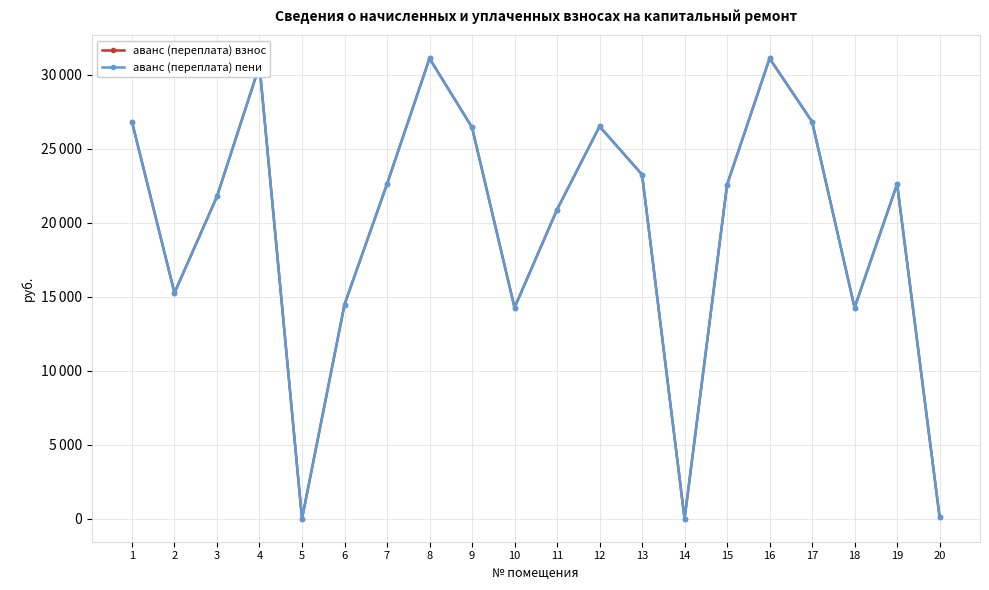

How many values in the аванс (переплата) взнос series are below 22619?

10